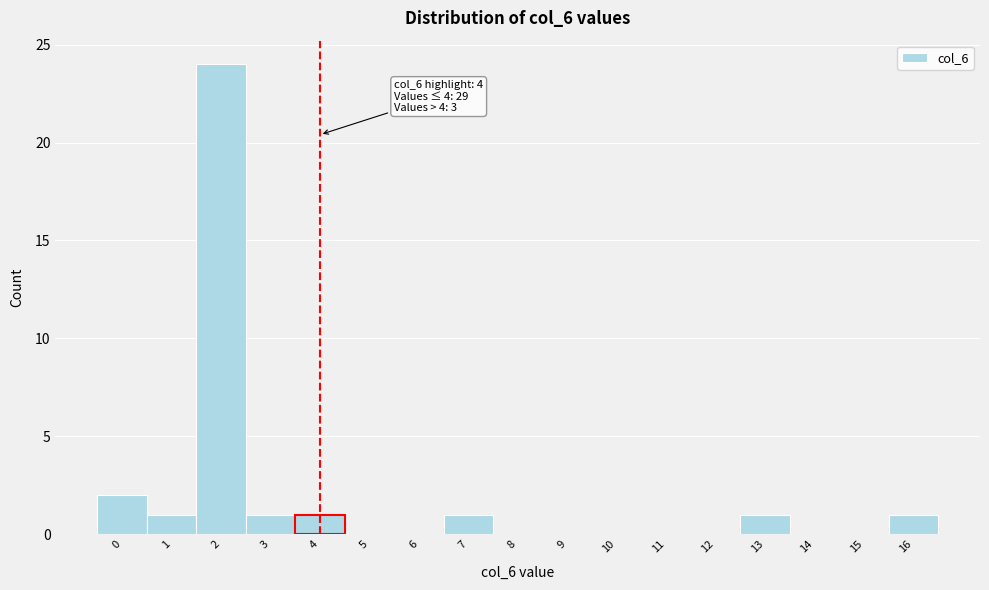

Reading left to right, what are all the values shown in this chart?

0=2	1=1	2=24	3=1	4=1	5=0	6=0	7=1	8=0	9=0	10=0	11=0	12=0	13=1	14=0	15=0	16=1